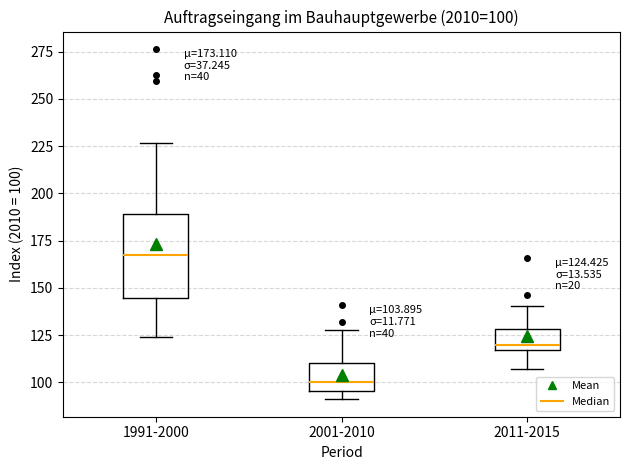

Comparing the boxes themselves (not the whiskers), which one is the tallest?

1991-2000